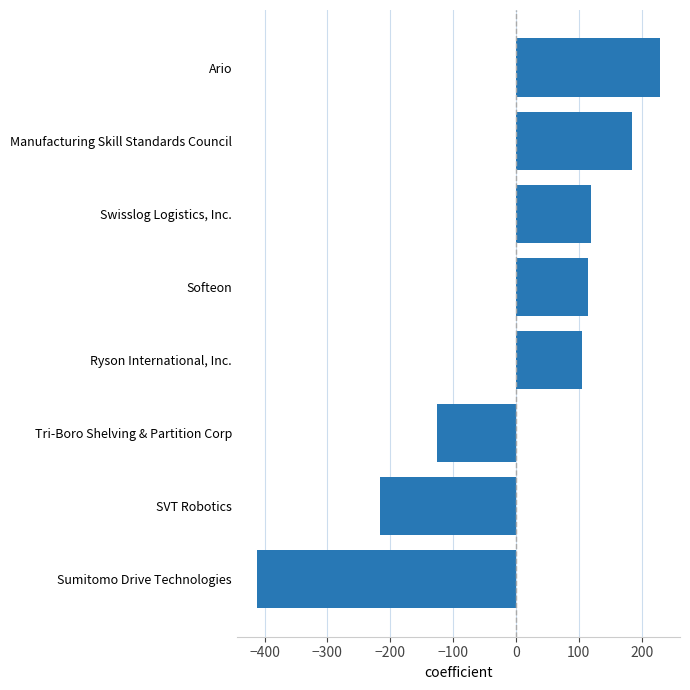

Is it true that the value at Manufacturing Skill Standards Council is 185?

True